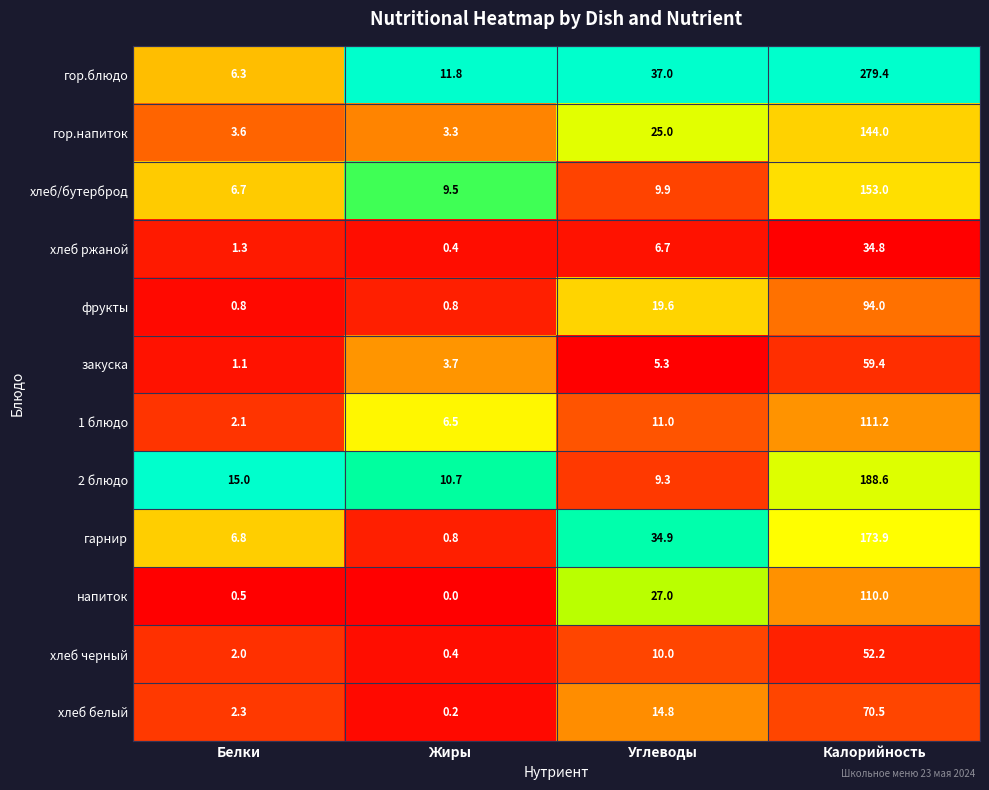

Which series has the widest spread of values?

гор.блюдо